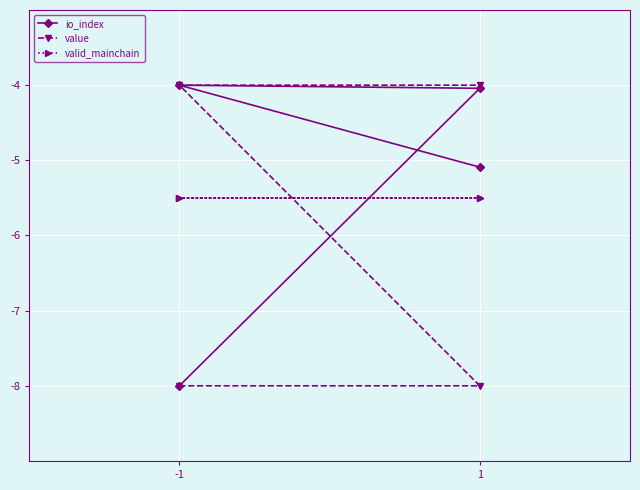

What value does the valid_mainchain series have at -1?

-5.5